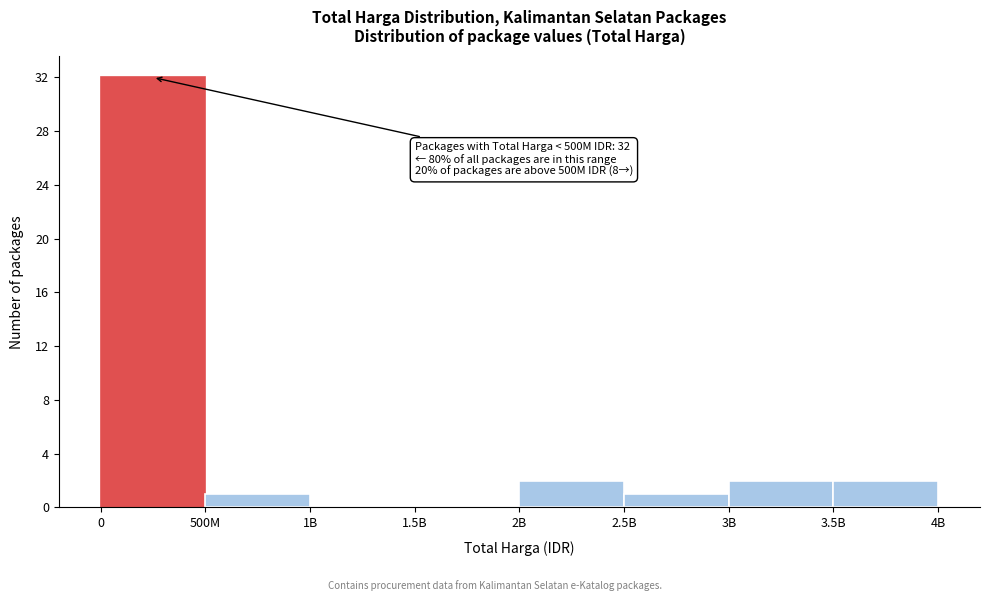

Reading right to left, transcribe all the data shown in this chart.

3.5B=2	3B=2	2.5B=1	2B=2	1.5B=0	1B=0	500M=1	0=32